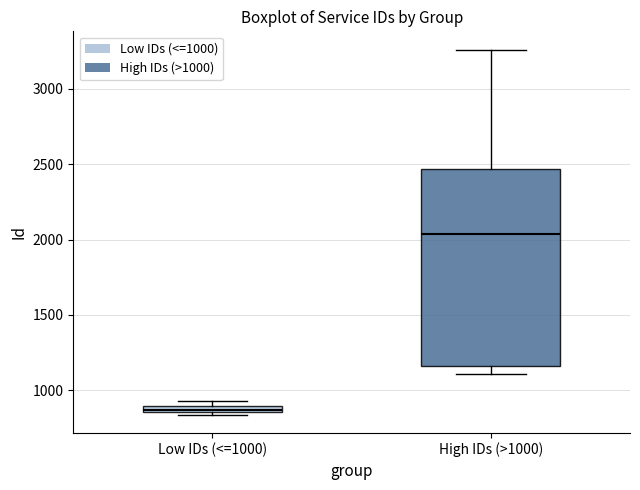

Which box's median line is the lowest?

Low IDs (<=1000)